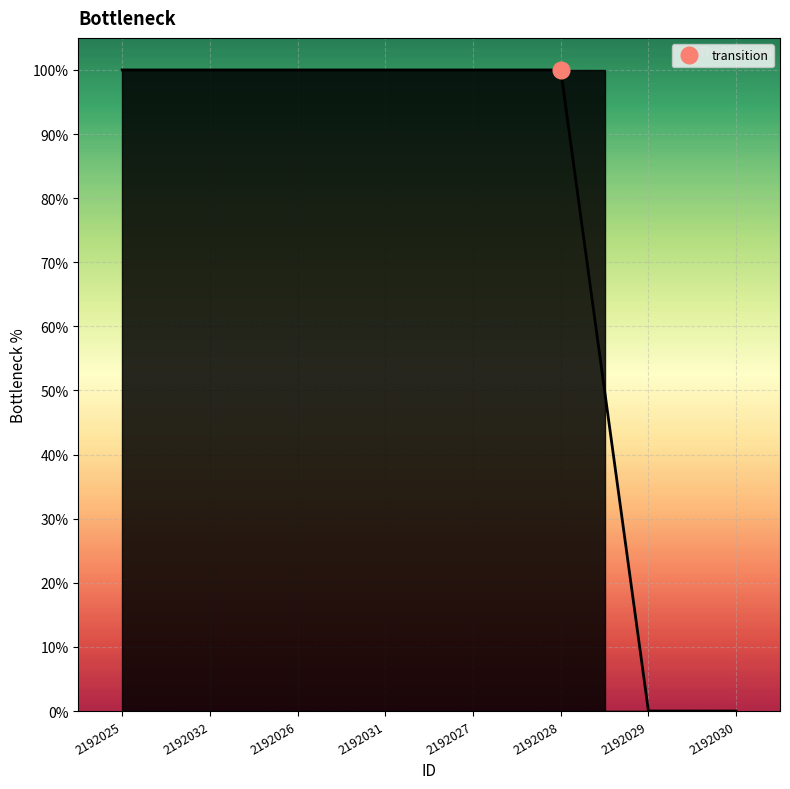

Which has a higher value, 2192030 or 2192031?

2192031